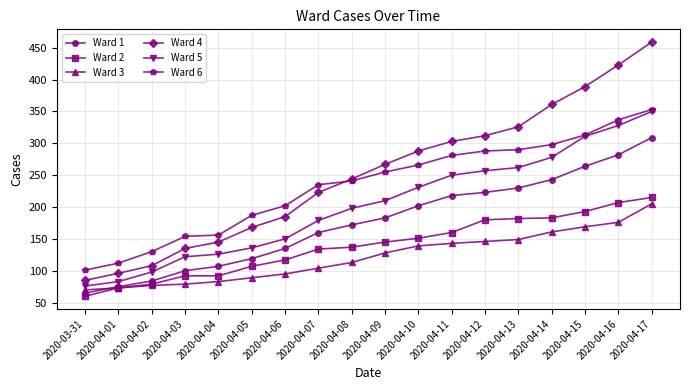

What position from the left is 2020-03-31?

1